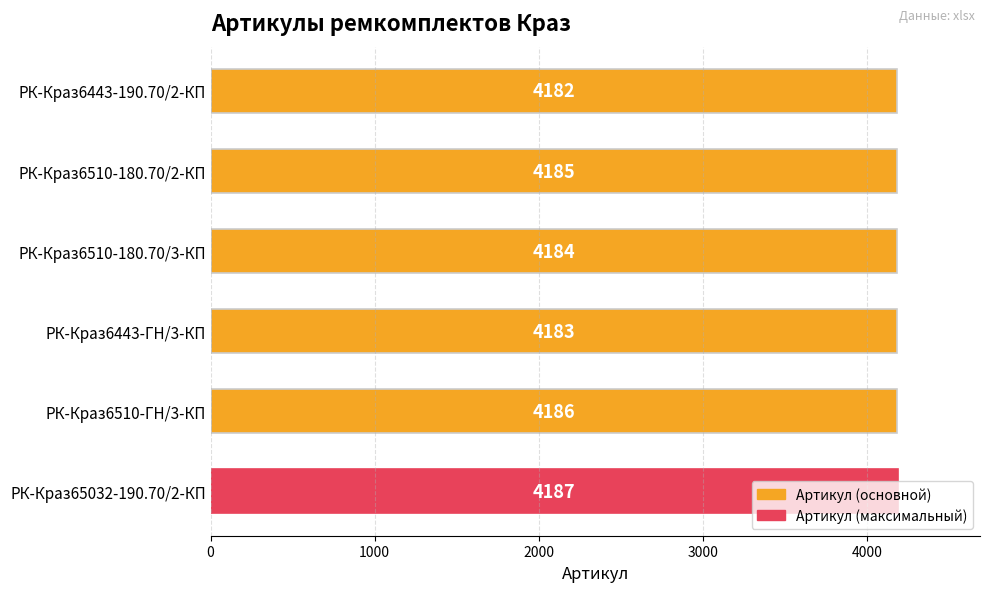

List the labels in order of value, smallest first.

РК-Краз6443-190.70/2-КП, РК-Краз6443-ГН/3-КП, РК-Краз6510-180.70/3-КП, РК-Краз6510-180.70/2-КП, РК-Краз6510-ГН/3-КП, РК-Краз65032-190.70/2-КП